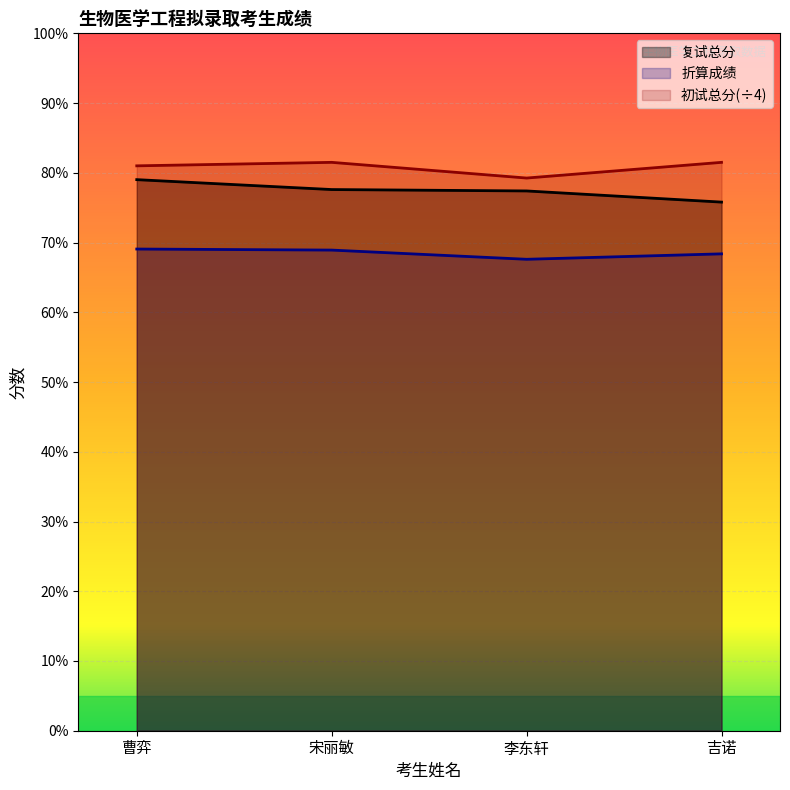

Rank the categories by 初试总分 value from highest to lowest.

宋丽敏, 吉诺, 曹弈, 李东轩